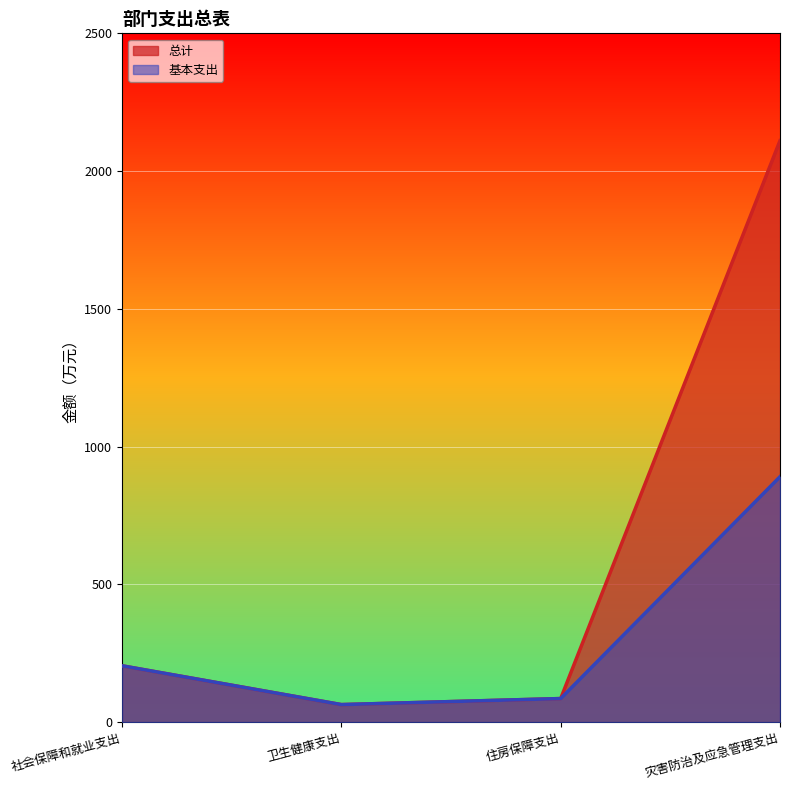

What value does the 总计 series have at 住房保障支出?

85.6